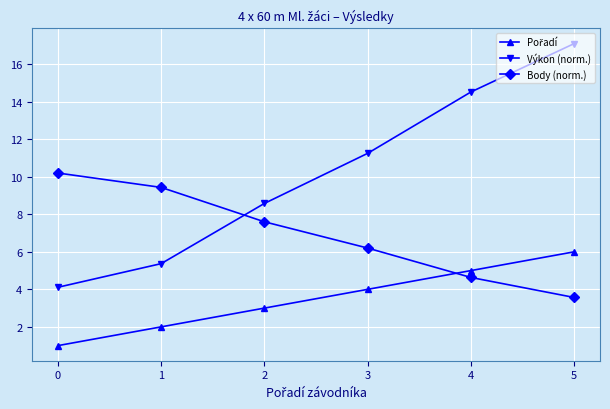

Which series changed the most between 4 and 5?

Výkon (norm.)